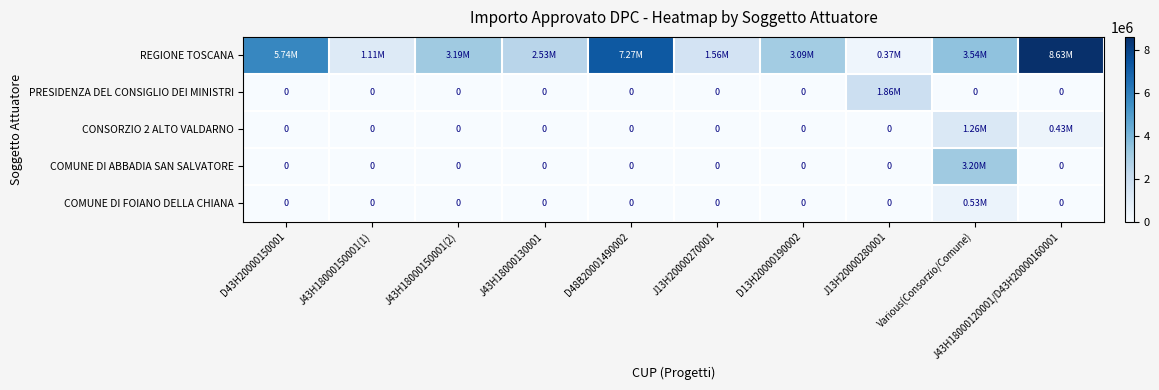

Is the value of COMUNE DI FOIANO DELLA CHIANA at D48B20001490002 greater than the value of REGIONE TOSCANA at Various(Consorzio/Comune)?

No